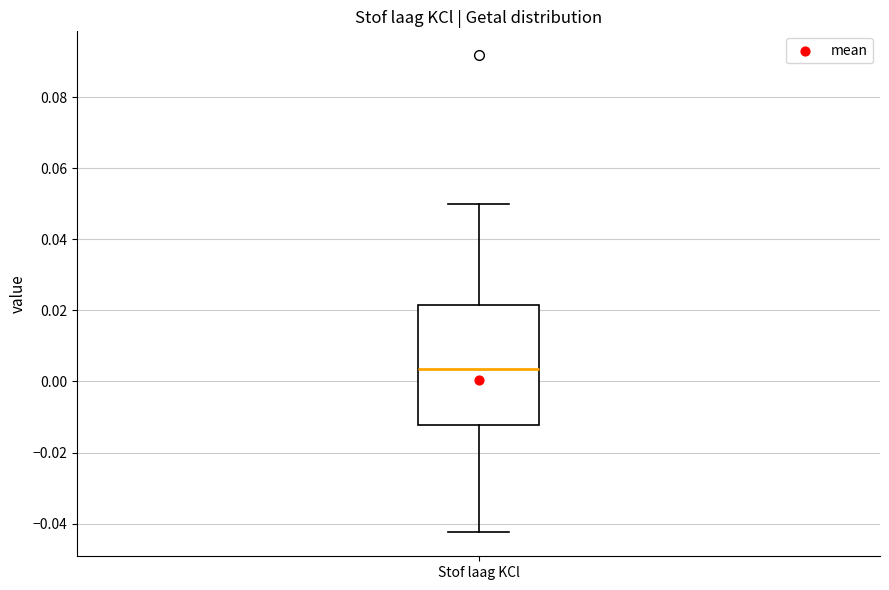

Transcribe this box plot: give where the median line is, the range the box spans, and where the two whiskers end, as read against the y-axis. The values are not printed on the chart, so give them approximately, as read against the axis.

median 0.004, box -0.012 to 0.022, whiskers -0.042 to 0.050